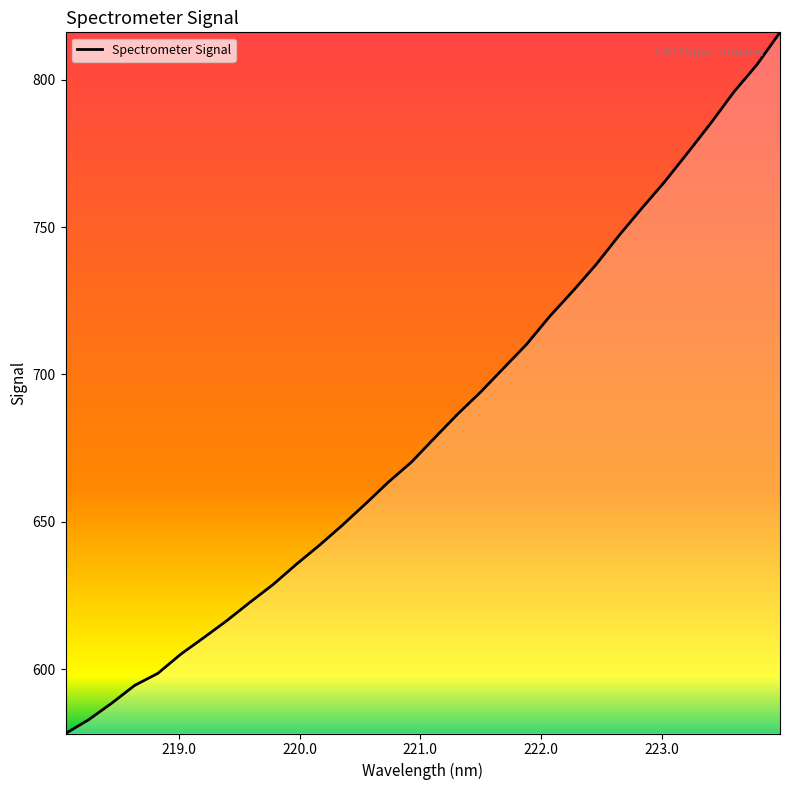

What is the difference between the maximum and second lowest values?

233.2